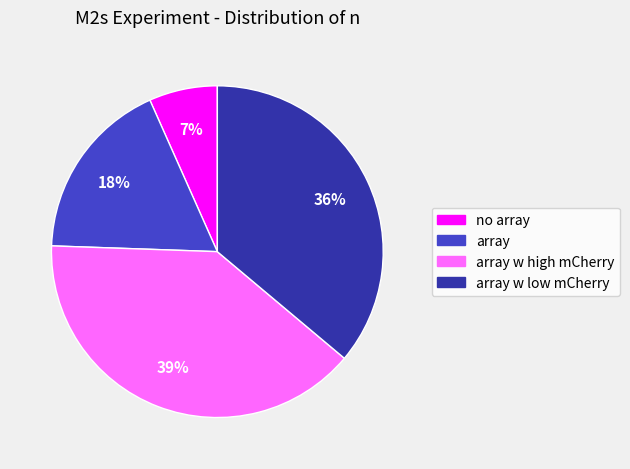

To the nearest percent, what percentage of the pie is array?

18%